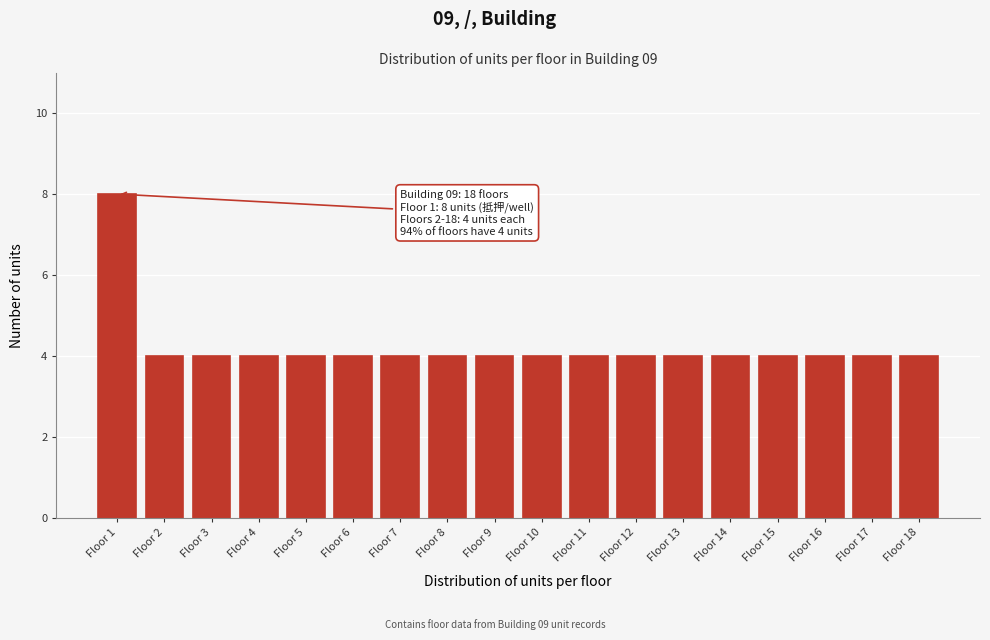

Reading right to left, extract all data points from this chart.

Floor 18=4	Floor 17=4	Floor 16=4	Floor 15=4	Floor 14=4	Floor 13=4	Floor 12=4	Floor 11=4	Floor 10=4	Floor 9=4	Floor 8=4	Floor 7=4	Floor 6=4	Floor 5=4	Floor 4=4	Floor 3=4	Floor 2=4	Floor 1=8